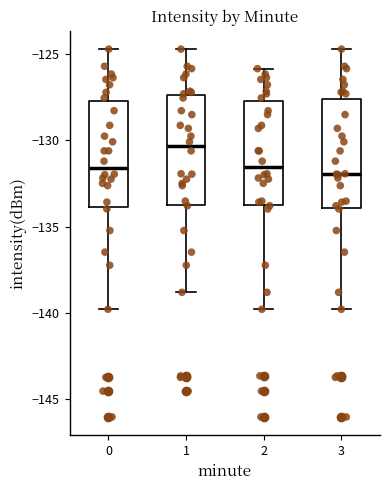

Reading left to right, read every box against the y-axis: the position of its median line, the range the box covers, and the ends of its whiskers. The values are not printed on the chart, so give them approximately, as read against the axis.

0: median -131.5, box -134.0 to -127.5, whiskers -140.0 to -124.5
1: median -130.5, box -133.5 to -127.5, whiskers -139.0 to -124.5
2: median -131.5, box -133.5 to -127.5, whiskers -140.0 to -126.0
3: median -132.0, box -134.0 to -127.5, whiskers -140.0 to -124.5